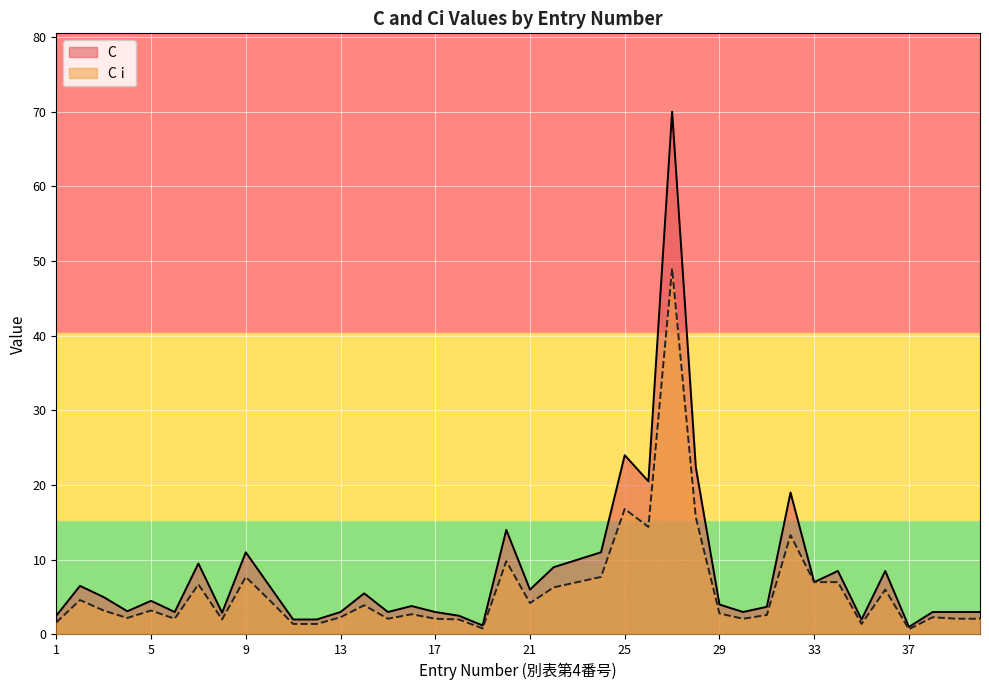

What is the maximum value for C?

70.0